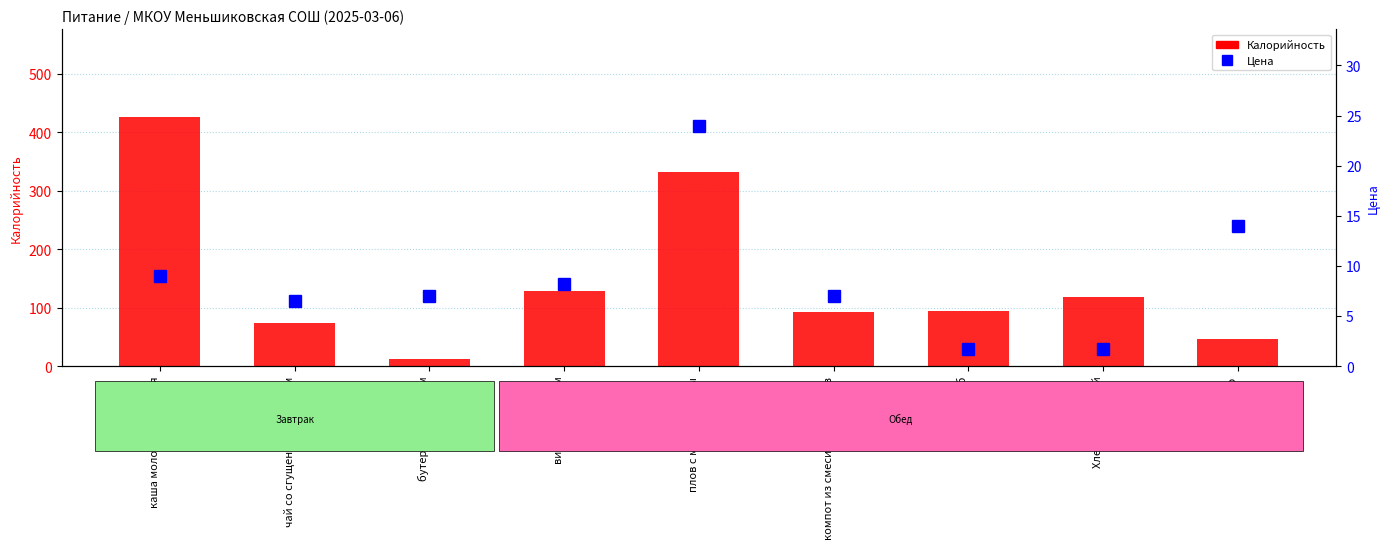

What is the label of the 9th bar from the right?

каша молочная ячневая